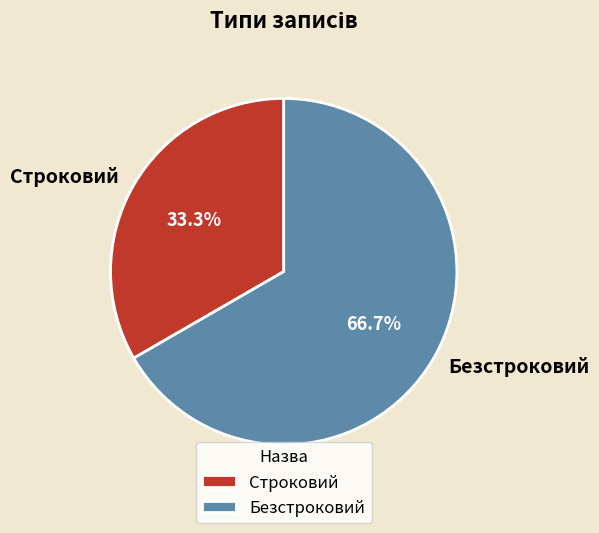

Which category has the biggest portion of the pie?

Безстроковий